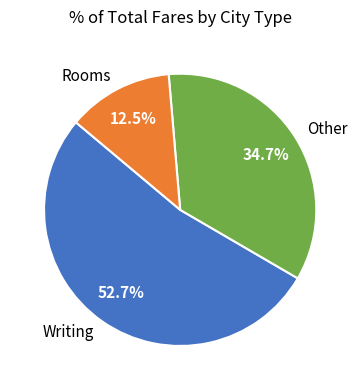

Which category has the smallest portion of the pie?

Rooms